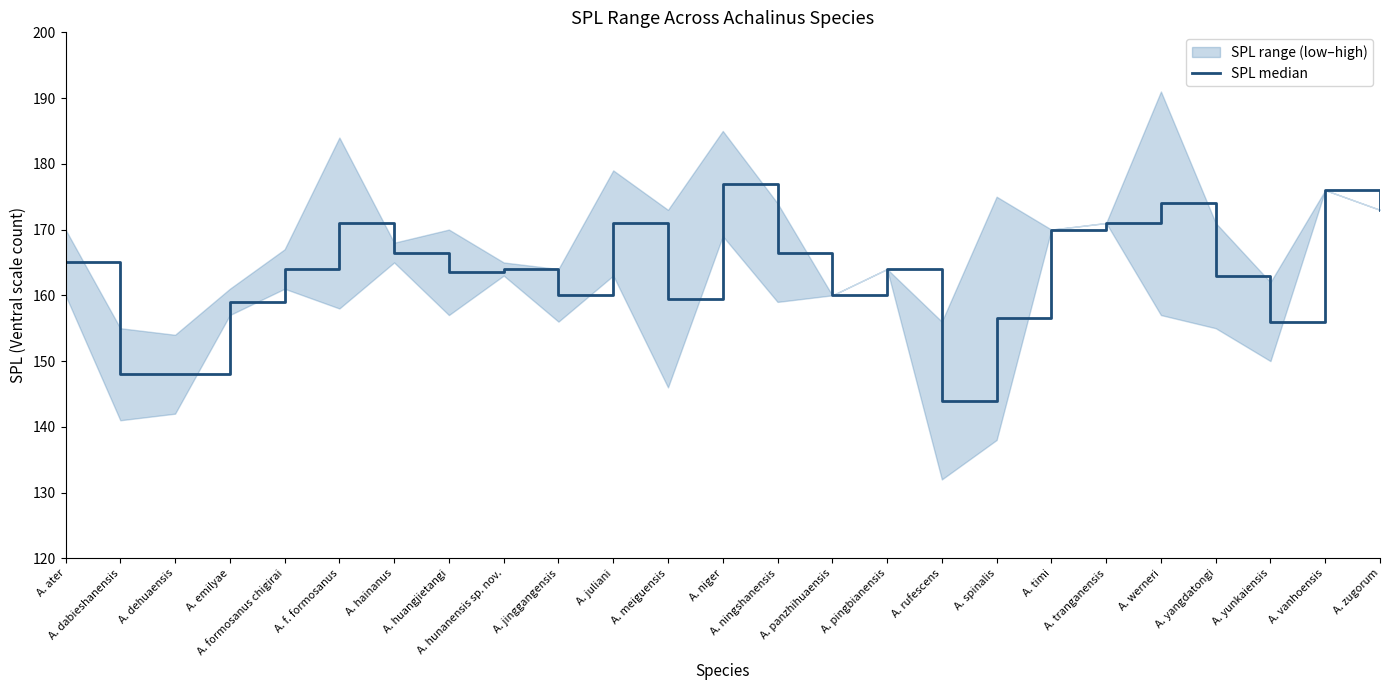

The chart shows a value of 237.4 at A. pingbianensis. True or false?

False